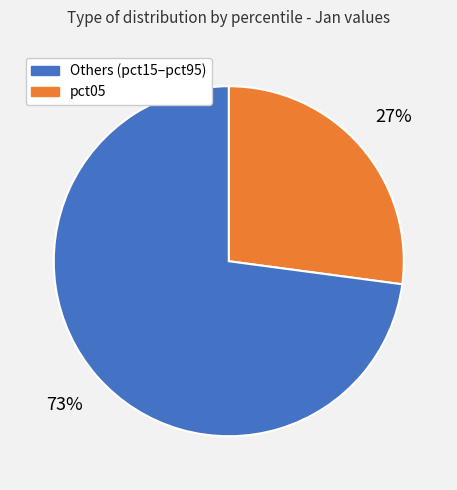

Is there a majority slice in this chart?

Yes